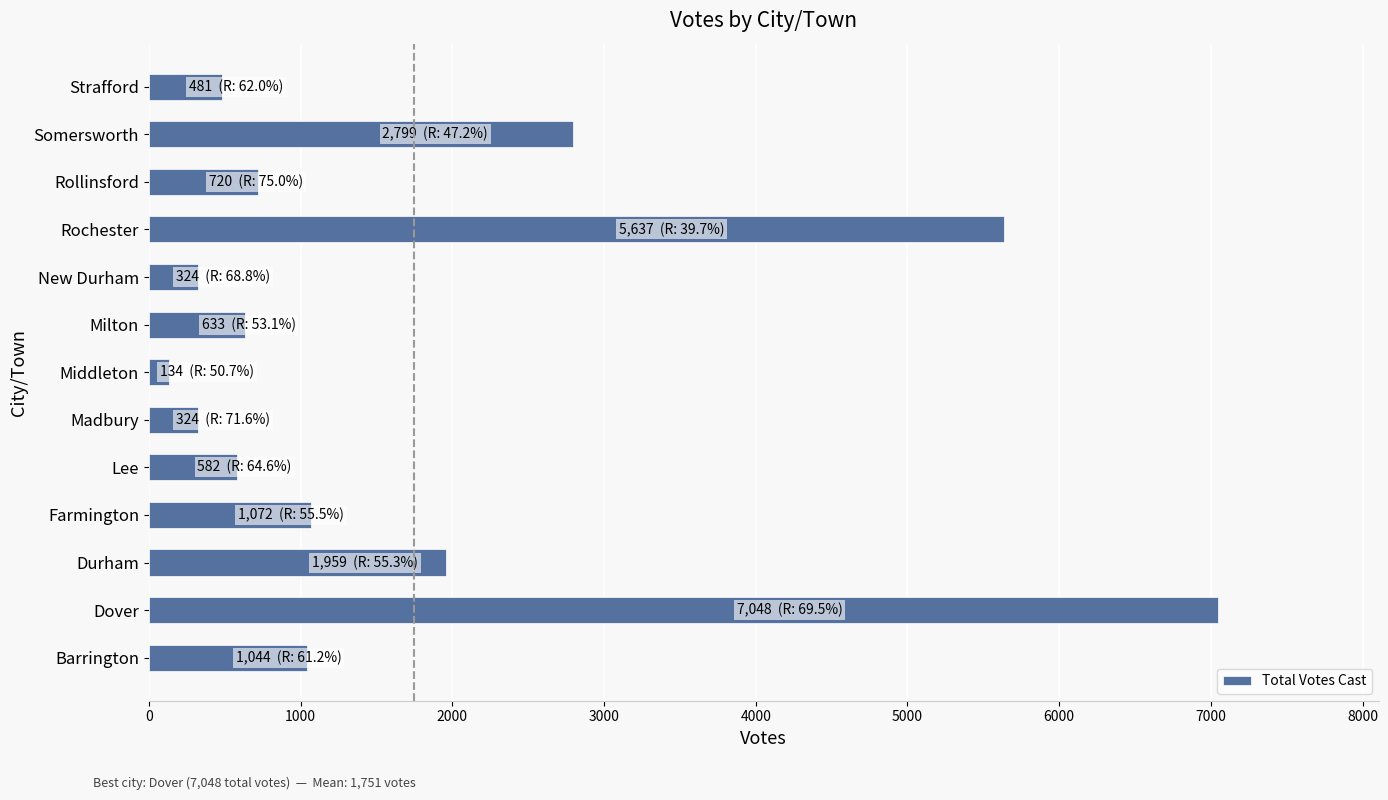

What is the change in value from Farmington to Madbury?

-748